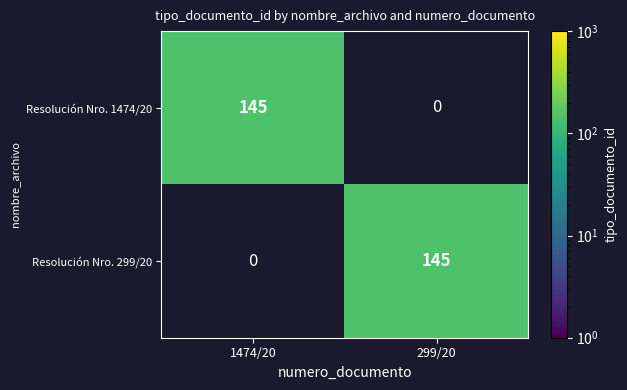

What is the total value across all series at 299/20?

145